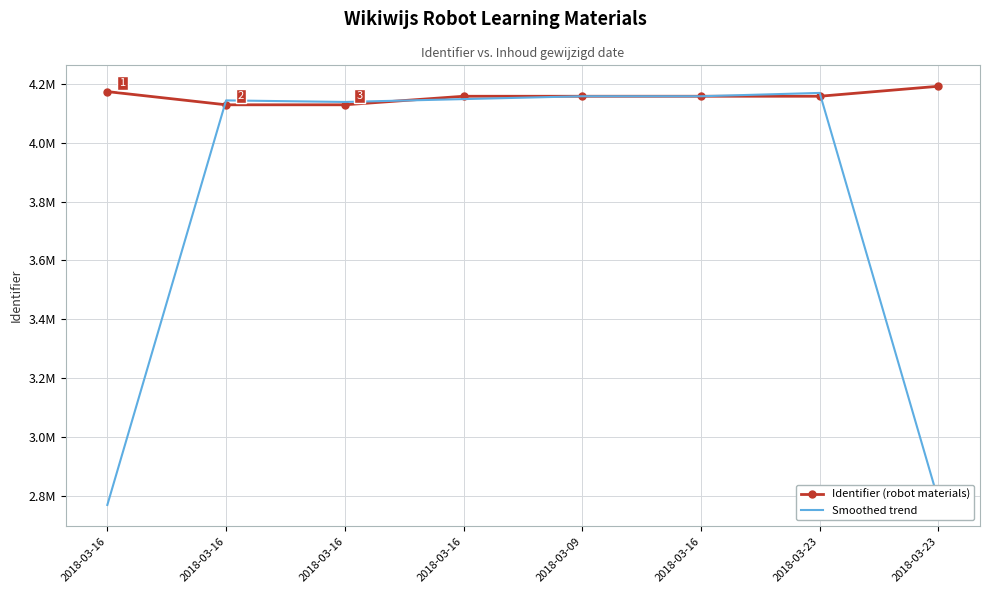

What are all the series names shown in the legend?

Identifier (robot materials), Smoothed trend